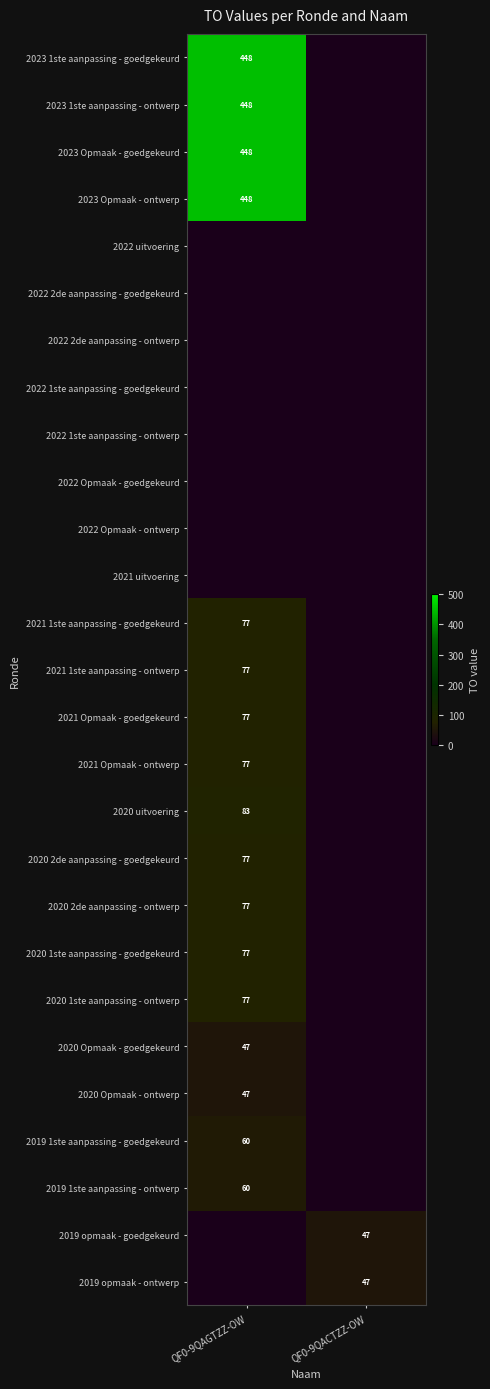

True or false: 2019 1ste aanpassing - goedgekeurd has a value of 93 at QF0-9QAGTZZ-OW.

False